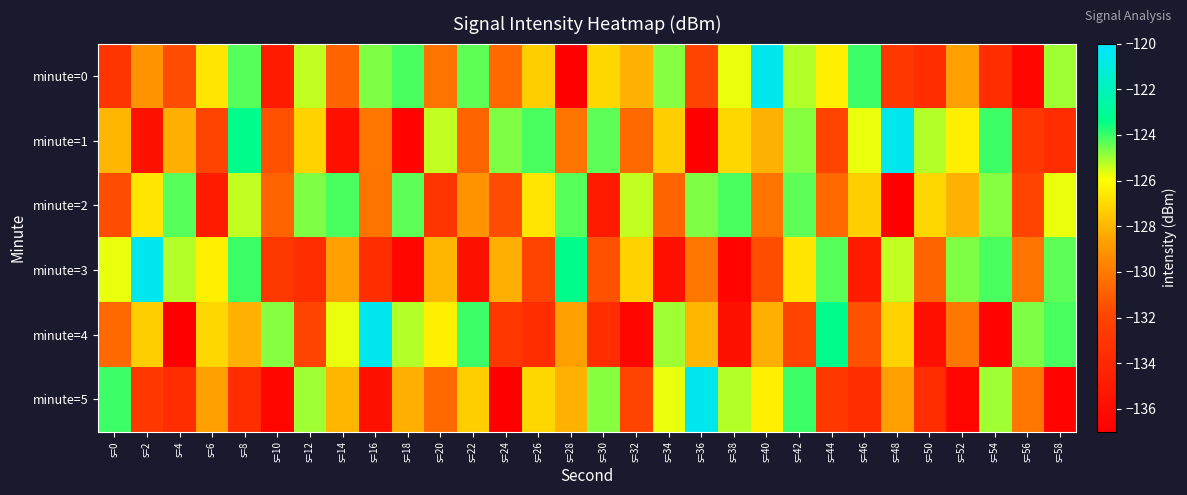

Reading left to right, list all the values displayed in this chart.

minute=0: s=0=-133.0	s=2=-129.2	s=4=-131.6	s=6=-126.7	s=8=-124.3	s=10=-134.9	s=12=-125.3	s=14=-130.8	s=16=-124.7	s=18=-124.1	s=20=-130.2	s=22=-124.4	s=24=-130.6	s=26=-127.4	s=28=-136.9	s=30=-127.1	s=32=-128.2	s=34=-124.8	s=36=-132.0	s=38=-125.7	s=40=-120.5	s=42=-125.2	s=44=-126.4	s=46=-124.0	s=48=-132.8	s=50=-133.7	s=52=-128.6	s=54=-133.6	s=56=-136.5	s=58=-125.0
minute=1: s=0=-128.0	s=2=-135.7	s=4=-128.2	s=6=-132.0	s=8=-123.3	s=10=-131.5	s=12=-127.2	s=14=-135.7	s=16=-130.1	s=18=-136.6	s=20=-125.3	s=22=-130.8	s=24=-124.7	s=26=-124.1	s=28=-130.2	s=30=-124.4	s=32=-130.6	s=34=-127.4	s=36=-136.9	s=38=-127.1	s=40=-128.2	s=42=-124.8	s=44=-132.0	s=46=-125.7	s=48=-120.5	s=50=-125.2	s=52=-126.4	s=54=-124.0	s=56=-132.8	s=58=-133.7
minute=2: s=0=-131.6	s=2=-126.7	s=4=-124.3	s=6=-134.9	s=8=-125.3	s=10=-130.8	s=12=-124.7	s=14=-124.1	s=16=-130.2	s=18=-124.4	s=20=-133.0	s=22=-129.2	s=24=-131.6	s=26=-126.7	s=28=-124.3	s=30=-134.9	s=32=-125.3	s=34=-130.8	s=36=-124.7	s=38=-124.1	s=40=-130.2	s=42=-124.4	s=44=-130.6	s=46=-127.4	s=48=-136.9	s=50=-127.1	s=52=-128.2	s=54=-124.8	s=56=-132.0	s=58=-125.7
minute=3: s=0=-125.7	s=2=-120.5	s=4=-125.2	s=6=-126.4	s=8=-124.0	s=10=-132.8	s=12=-133.7	s=14=-128.6	s=16=-133.6	s=18=-136.5	s=20=-128.0	s=22=-135.7	s=24=-128.2	s=26=-132.0	s=28=-123.3	s=30=-131.5	s=32=-127.2	s=34=-135.7	s=36=-130.1	s=38=-136.6	s=40=-131.6	s=42=-126.7	s=44=-124.3	s=46=-134.9	s=48=-125.3	s=50=-130.8	s=52=-124.7	s=54=-124.1	s=56=-130.2	s=58=-124.4
minute=4: s=0=-130.6	s=2=-127.4	s=4=-136.9	s=6=-127.1	s=8=-128.2	s=10=-124.8	s=12=-132.0	s=14=-125.7	s=16=-120.5	s=18=-125.2	s=20=-126.4	s=22=-124.0	s=24=-132.8	s=26=-133.7	s=28=-128.6	s=30=-133.6	s=32=-136.5	s=34=-125.0	s=36=-128.0	s=38=-135.7	s=40=-128.2	s=42=-132.0	s=44=-123.3	s=46=-131.5	s=48=-127.2	s=50=-135.7	s=52=-130.1	s=54=-136.6	s=56=-124.7	s=58=-124.1
minute=5: s=0=-124.0	s=2=-132.8	s=4=-133.7	s=6=-128.6	s=8=-133.6	s=10=-136.5	s=12=-125.0	s=14=-128.0	s=16=-135.7	s=18=-128.2	s=20=-130.6	s=22=-127.4	s=24=-136.9	s=26=-127.1	s=28=-128.2	s=30=-124.8	s=32=-132.0	s=34=-125.7	s=36=-120.5	s=38=-125.2	s=40=-126.4	s=42=-124.0	s=44=-132.8	s=46=-133.7	s=48=-128.6	s=50=-133.6	s=52=-136.5	s=54=-125.0	s=56=-130.1	s=58=-136.6